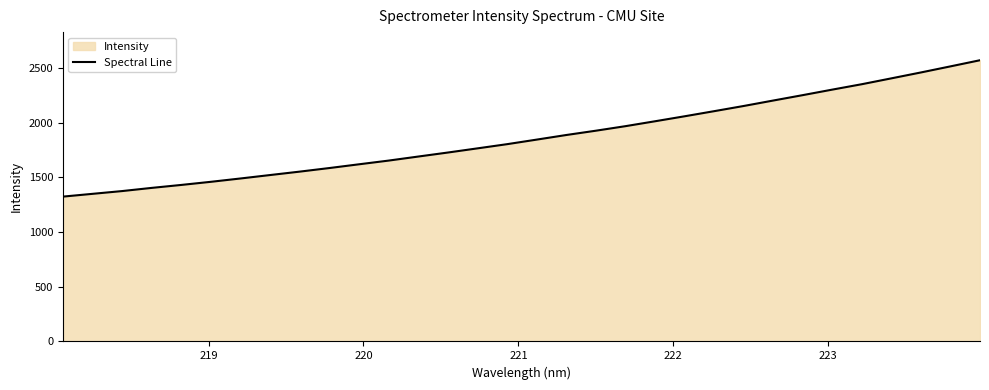

What is the maximum value shown in the chart?

2572.4